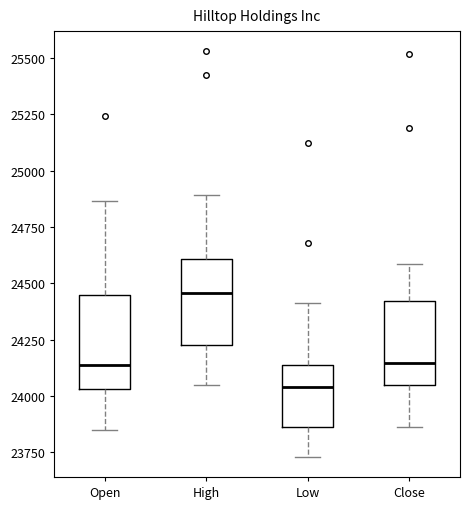

Reading left to right, read every box against the y-axis: the position of its median line, the range the box covers, and the ends of its whiskers. The values are not printed on the chart, so give them approximately, as read against the axis.

Open: median 24150, box 24050 to 24450, whiskers 23850 to 24850
High: median 24450, box 24250 to 24600, whiskers 24050 to 24900
Low: median 24050, box 23850 to 24150, whiskers 23750 to 24400
Close: median 24150, box 24050 to 24400, whiskers 23850 to 24600